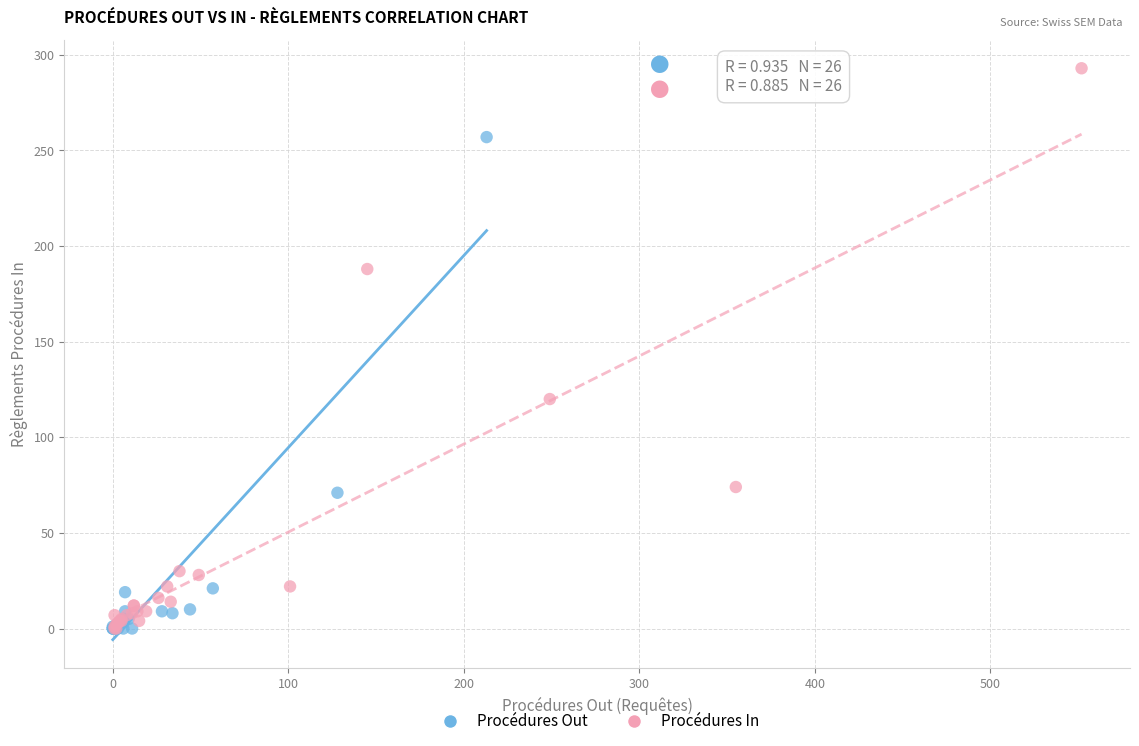

Which series has the largest Y range (max minus min)?

Procédures In